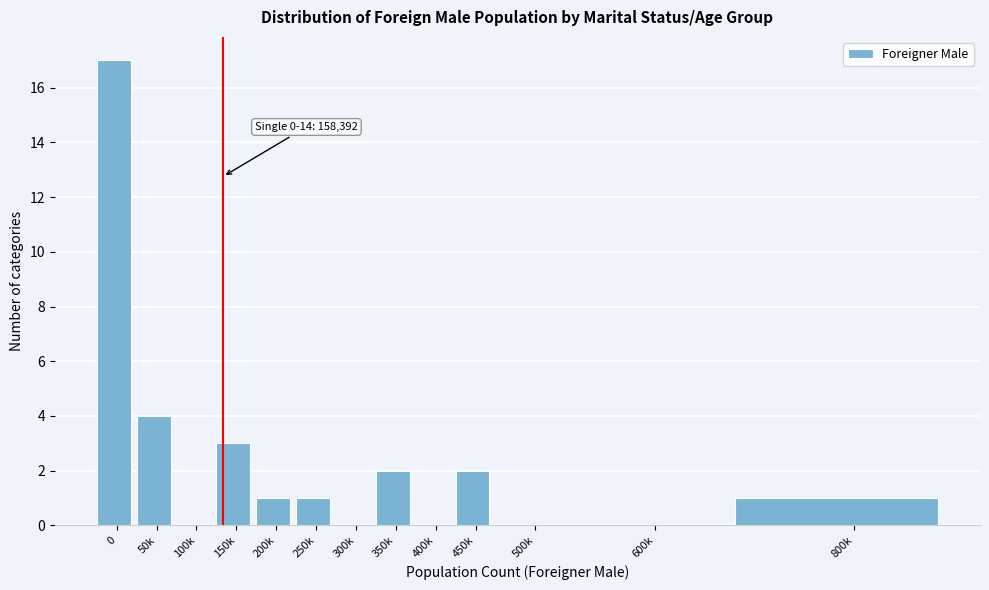

Reading left to right, what are all the values shown in this chart?

0=17	50k=4	100k=0	150k=3	200k=1	250k=1	300k=0	350k=2	400k=0	450k=2	500k=0	600k=0	800k=1